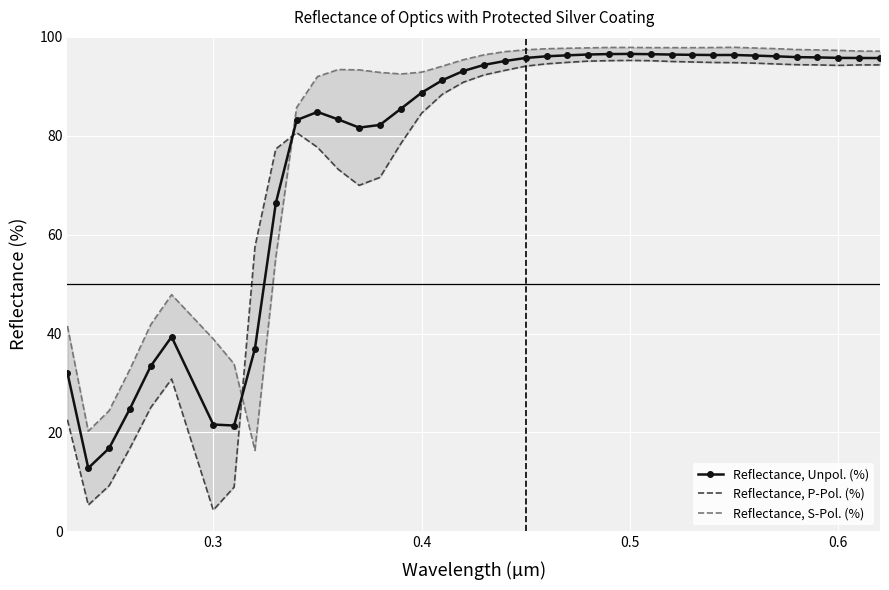

What is the lowest value of the Reflectance, Unpol. (%) series?

12.8